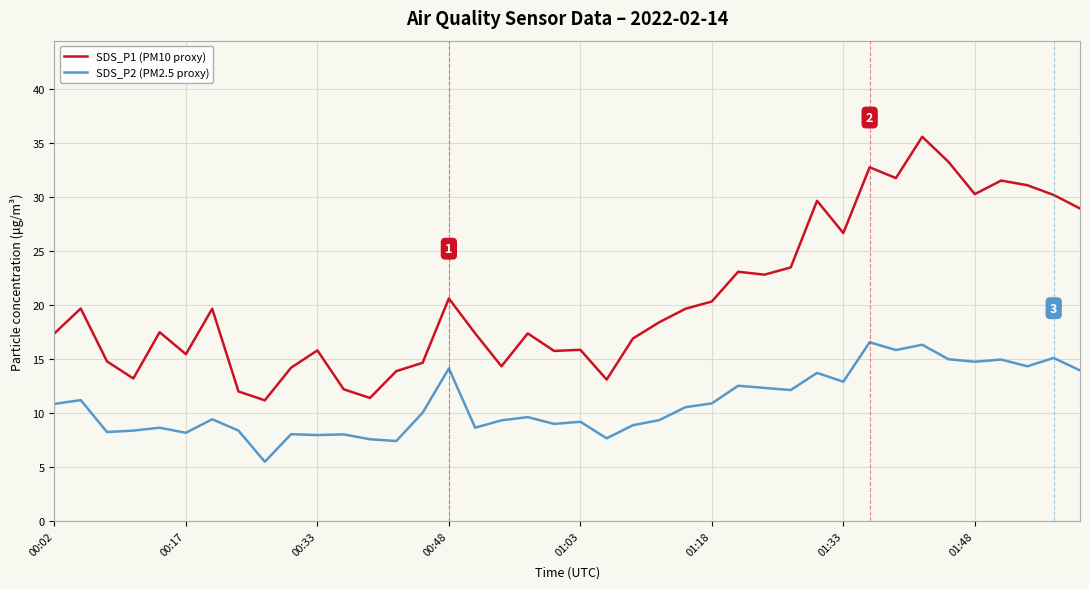

Which series has the widest spread of values?

SDS_P1 (PM10 proxy)